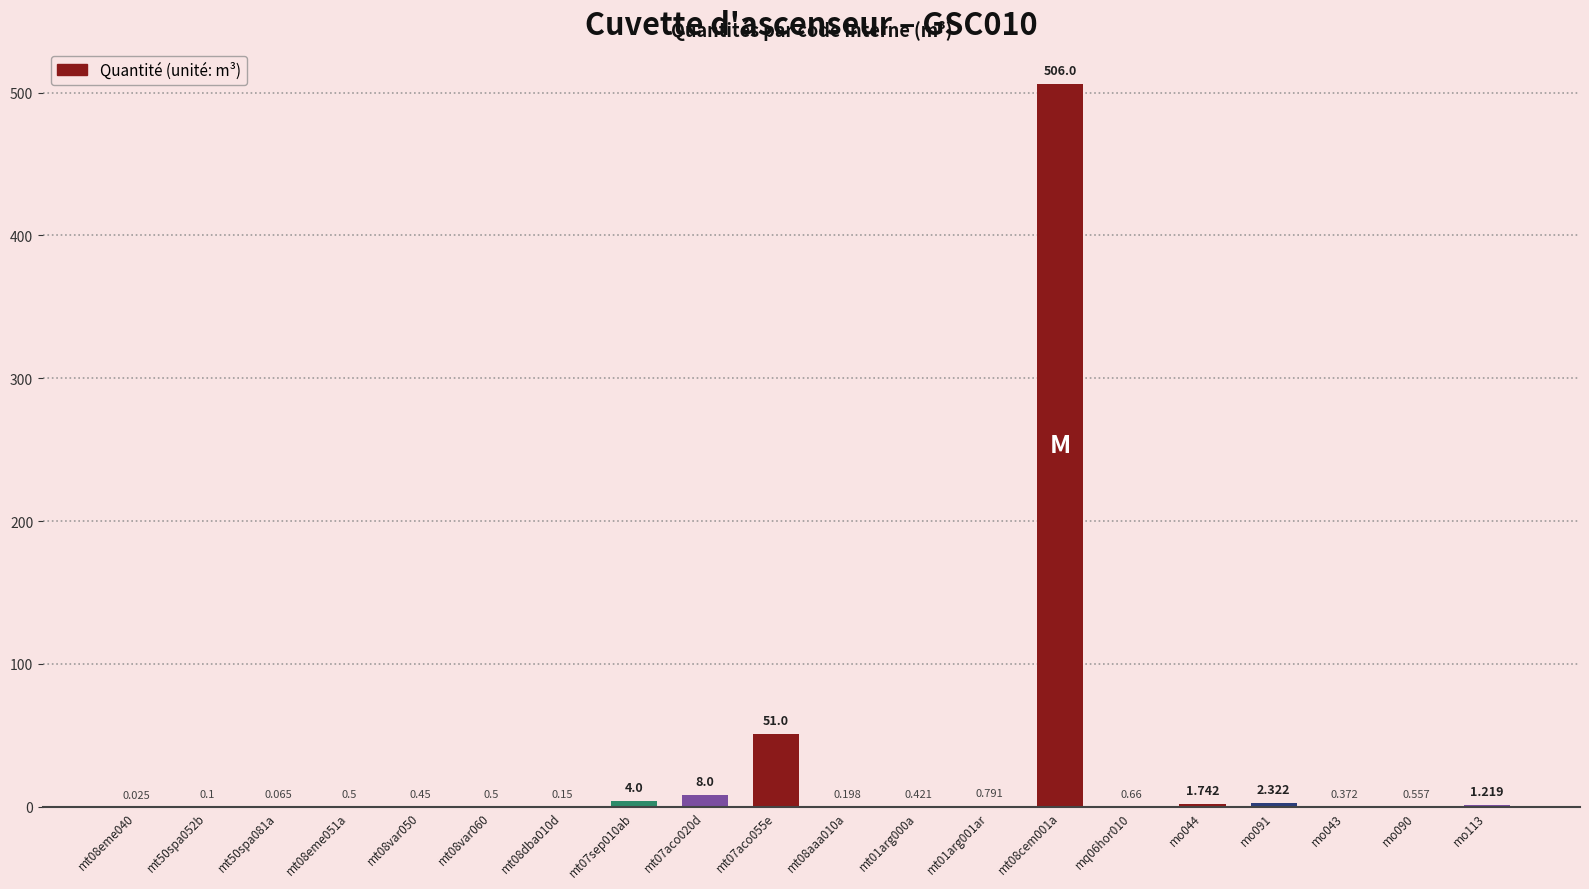

Count the number of categories in the chart.

20